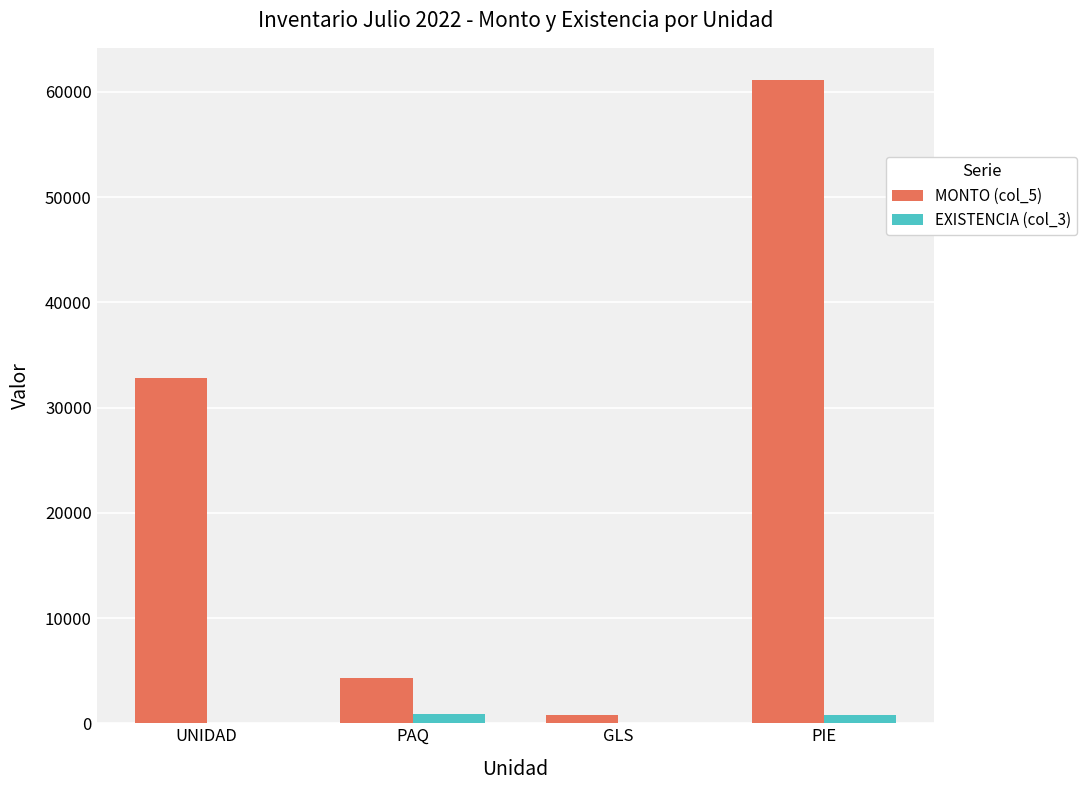

What is the maximum value shown in the chart?

61135.5